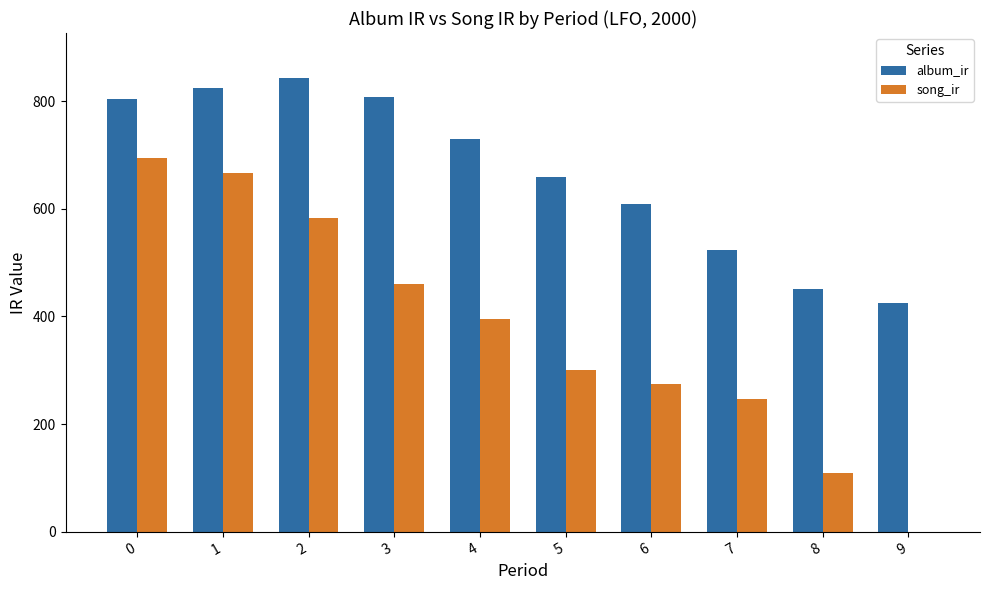

Between 1 and 6, which series saw the biggest shift?

song_ir